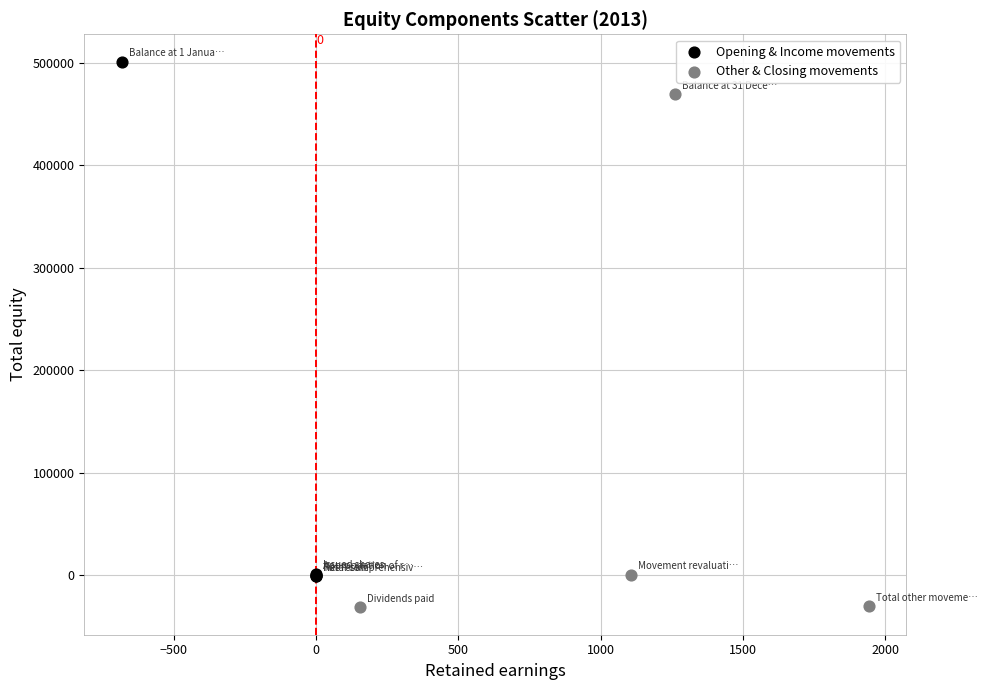

Which series reaches the maximum Y coordinate?

Opening & Income movements